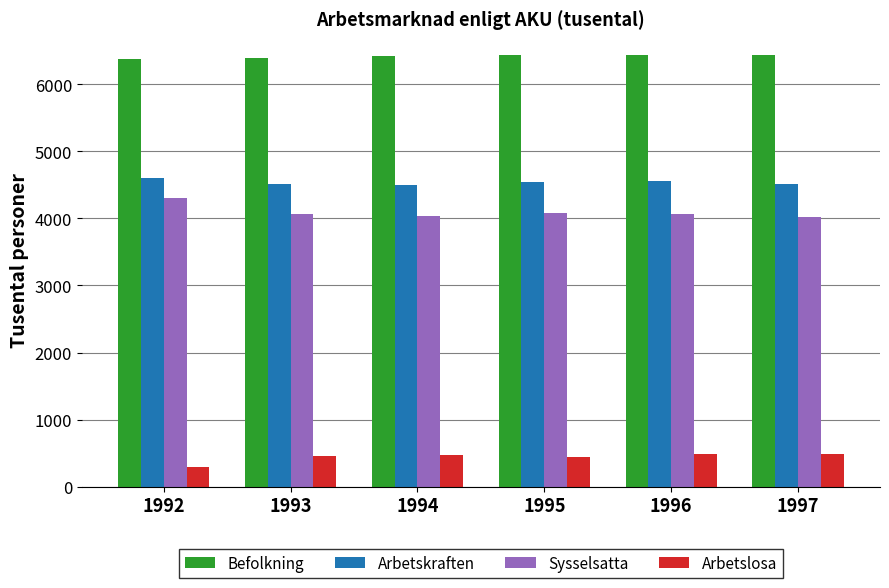

What is the sum of the Arbetskraften values at 1997 and 1996?

9064.8